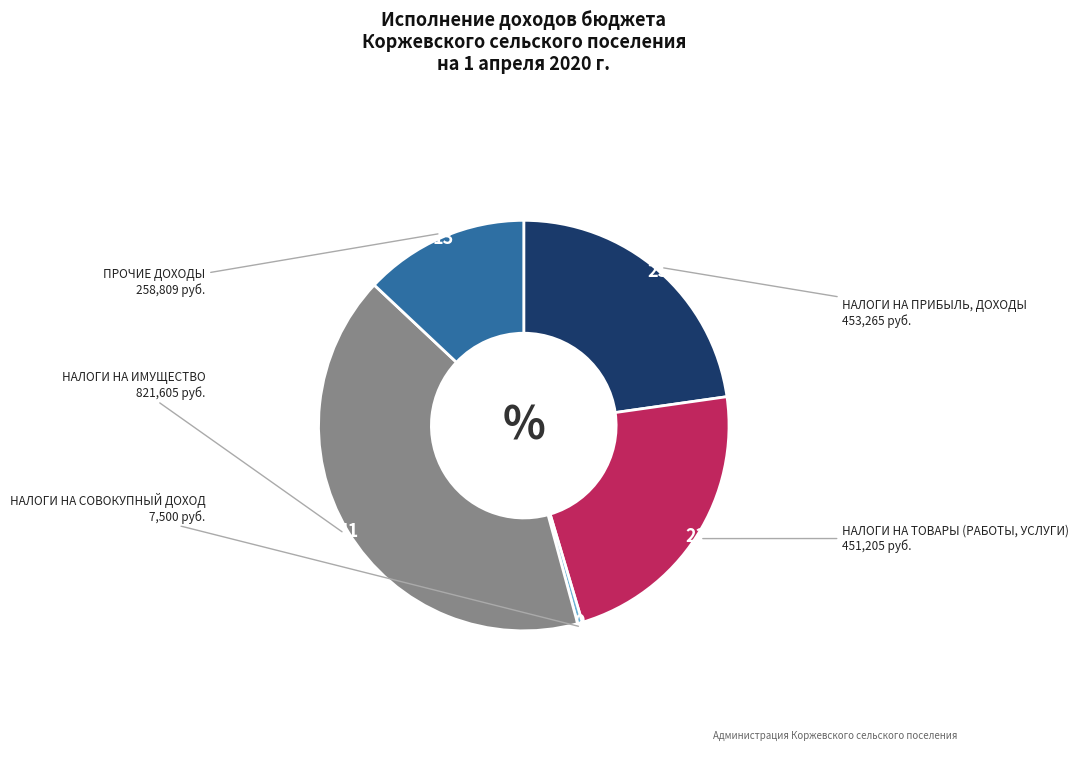

Is there a majority slice in this chart?

No